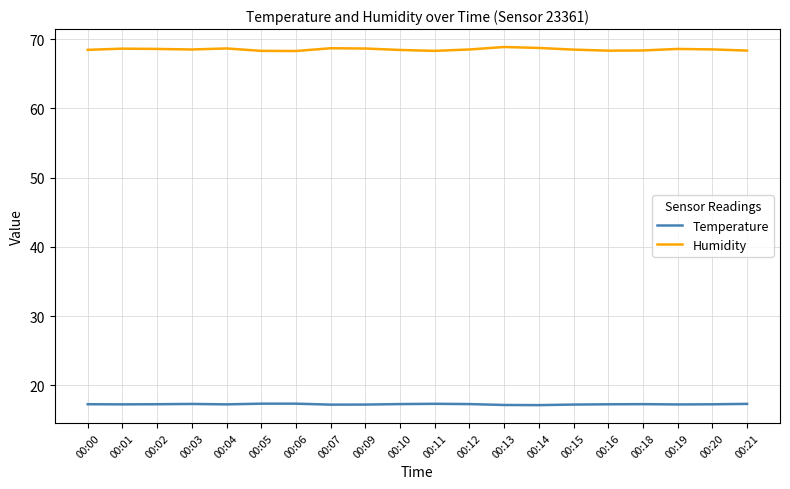

Which series has the largest range (max minus min)?

Humidity